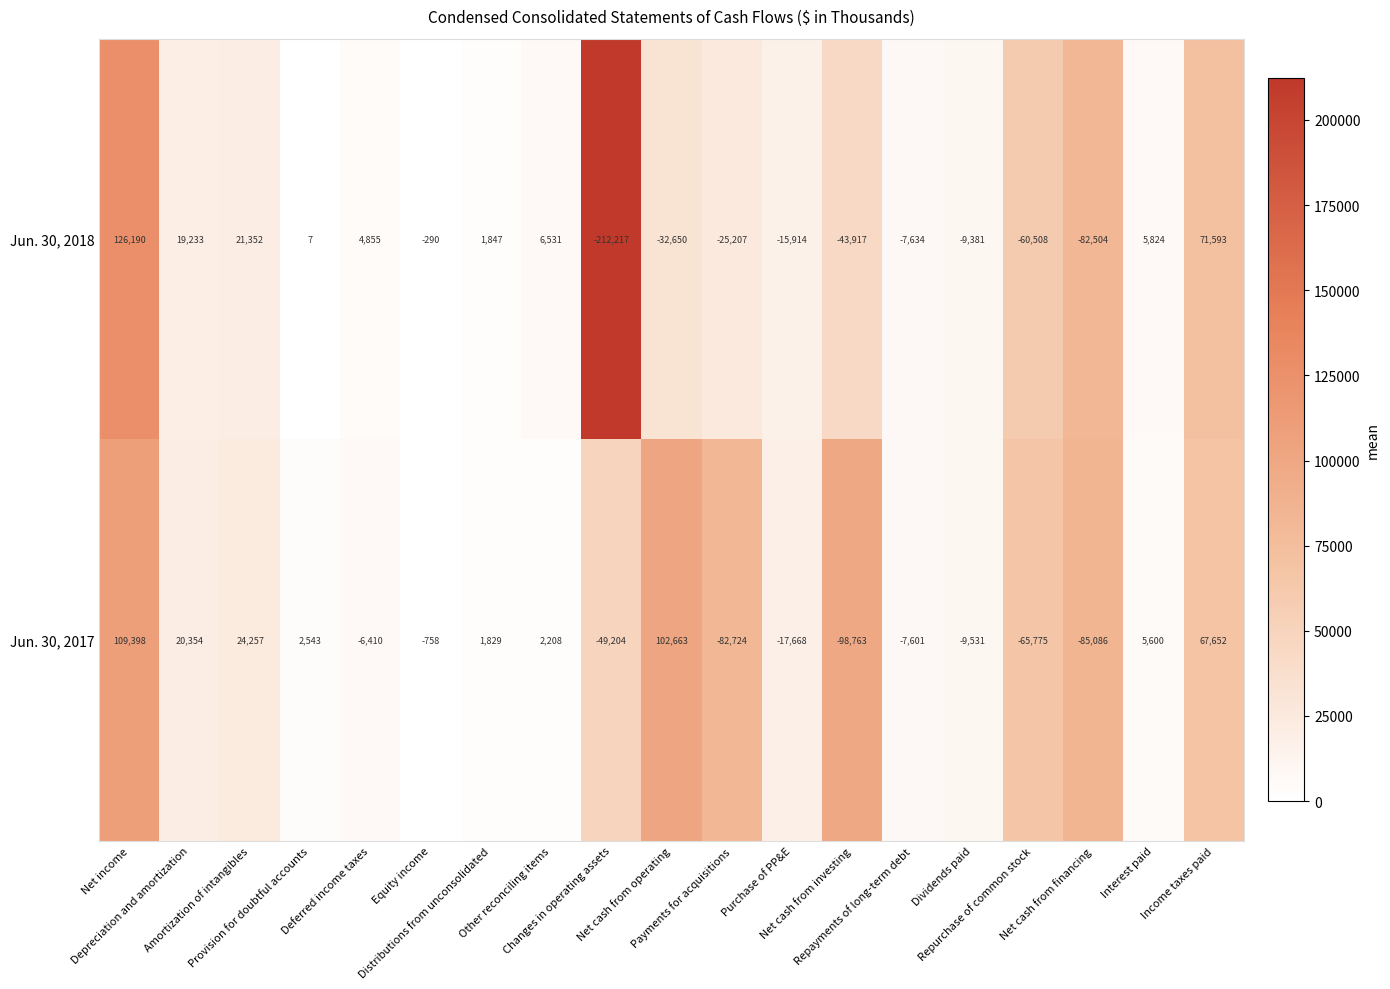

Rank the series by their average value, from lowest to highest.

Jun. 30, 2018, Jun. 30, 2017